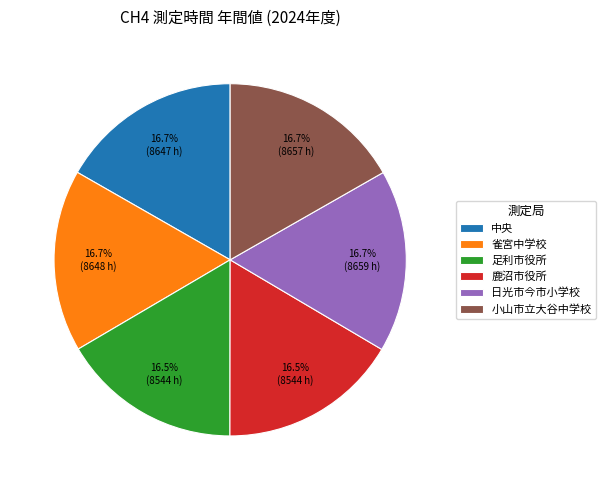

How much of the chart is everything except 鹿沼市役所?

83.5%